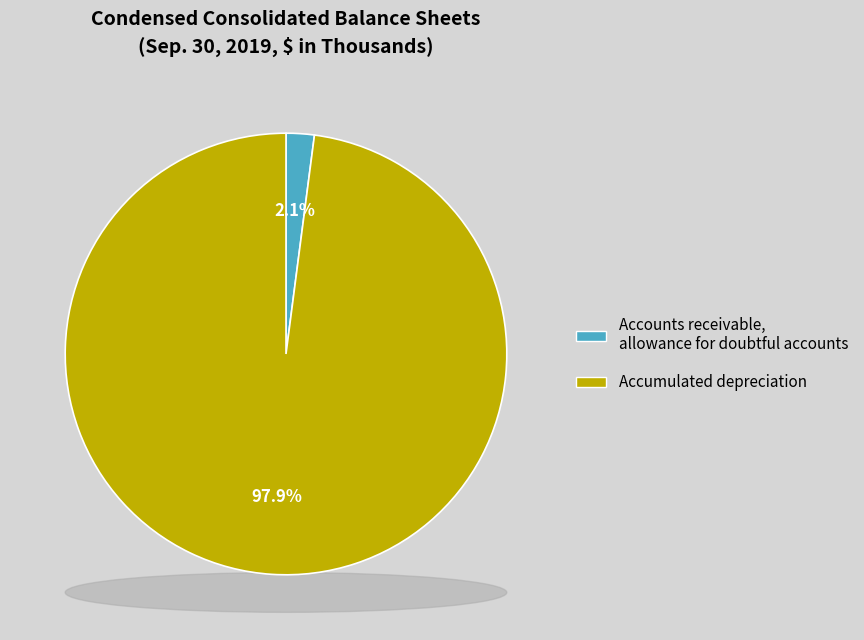

How many slices are in this pie chart?

2